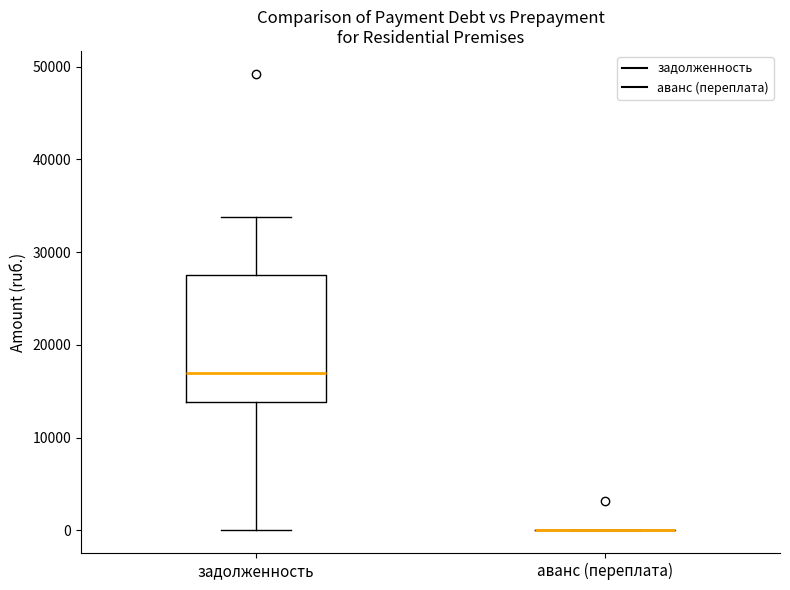

Reading left to right, read every box against the y-axis: the position of its median line, the range the box covers, and the ends of its whiskers. The values are not printed on the chart, so give them approximately, as read against the axis.

задолженность: median 17000, box 14000 to 28000, whiskers 0 to 34000
аванс (переплата): box collapsed to a line at 0, whiskers 0 to 0